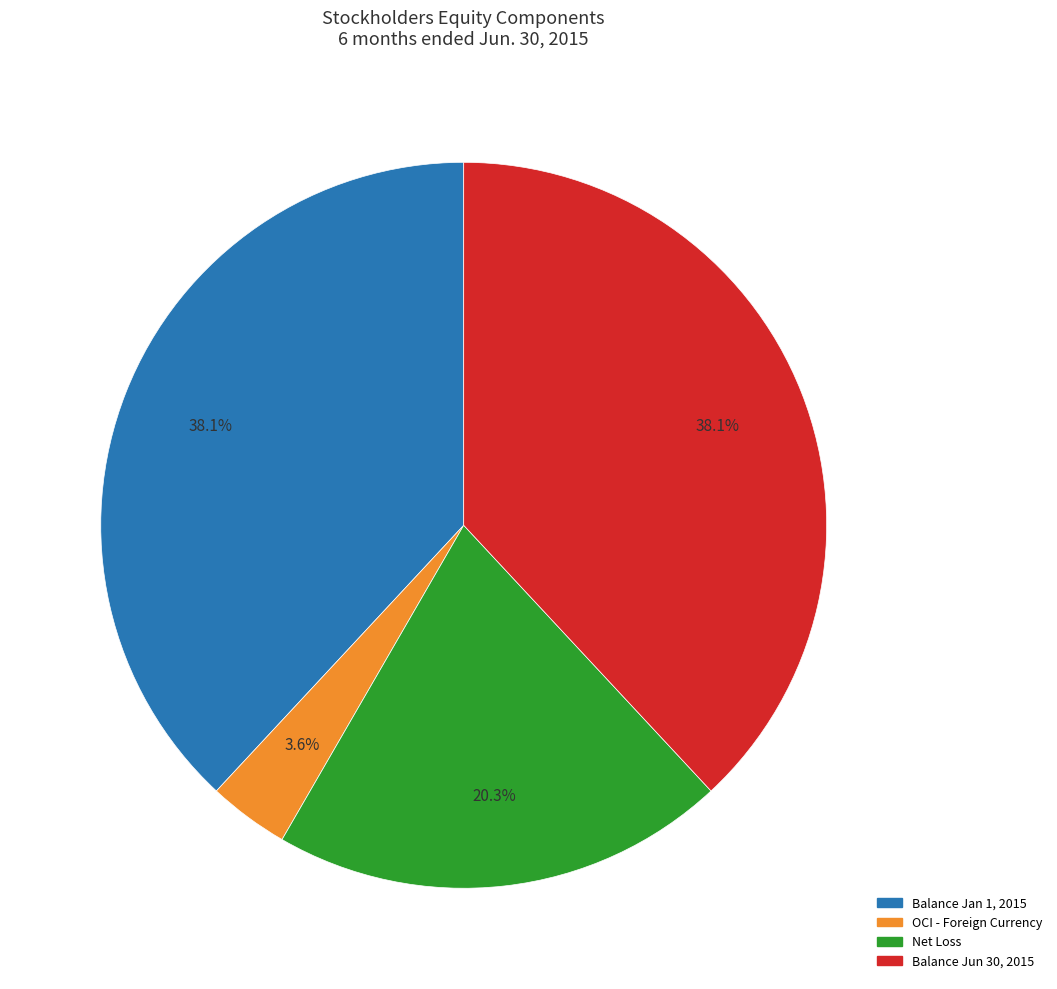

What is the smallest slice in the pie chart?

OCI - Foreign Currency